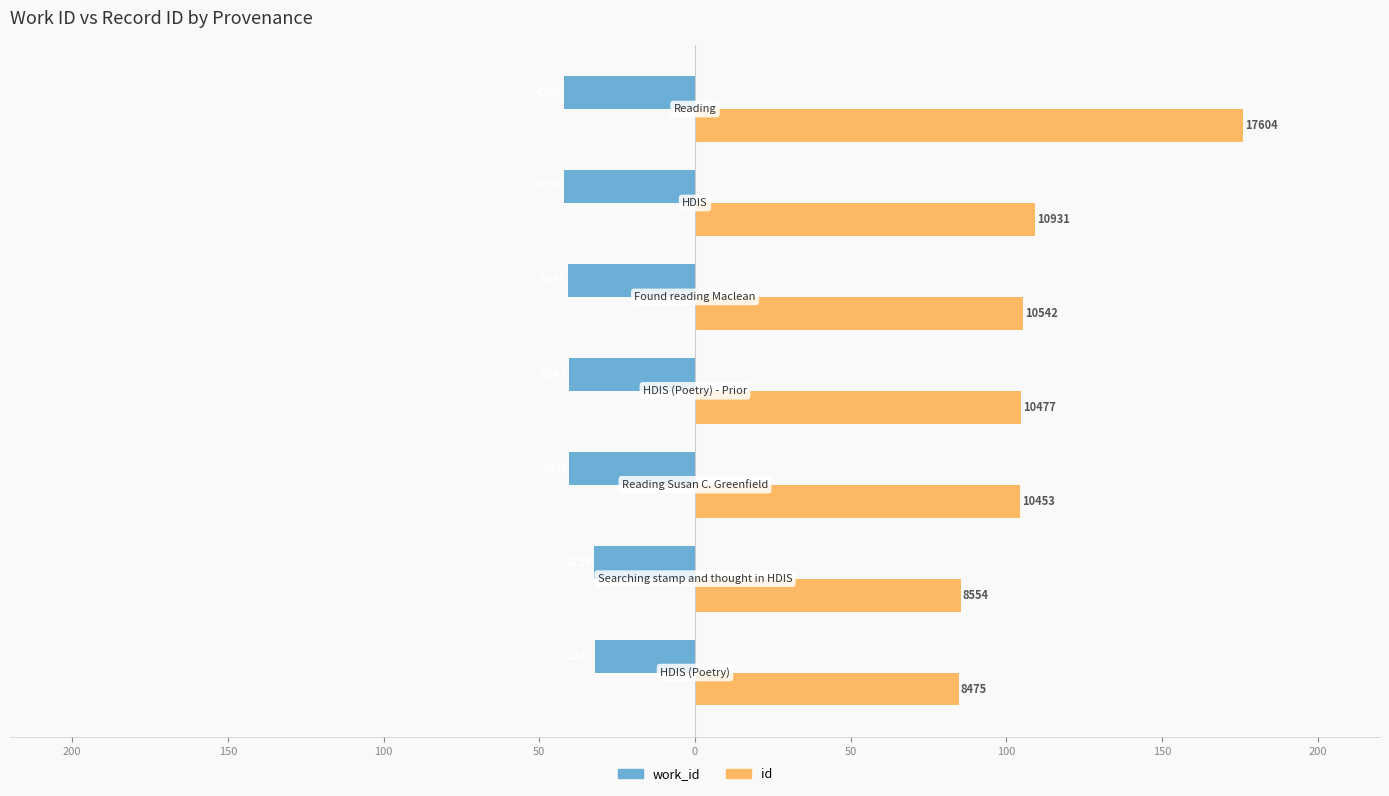

What are all the series names shown in the legend?

work_id, id